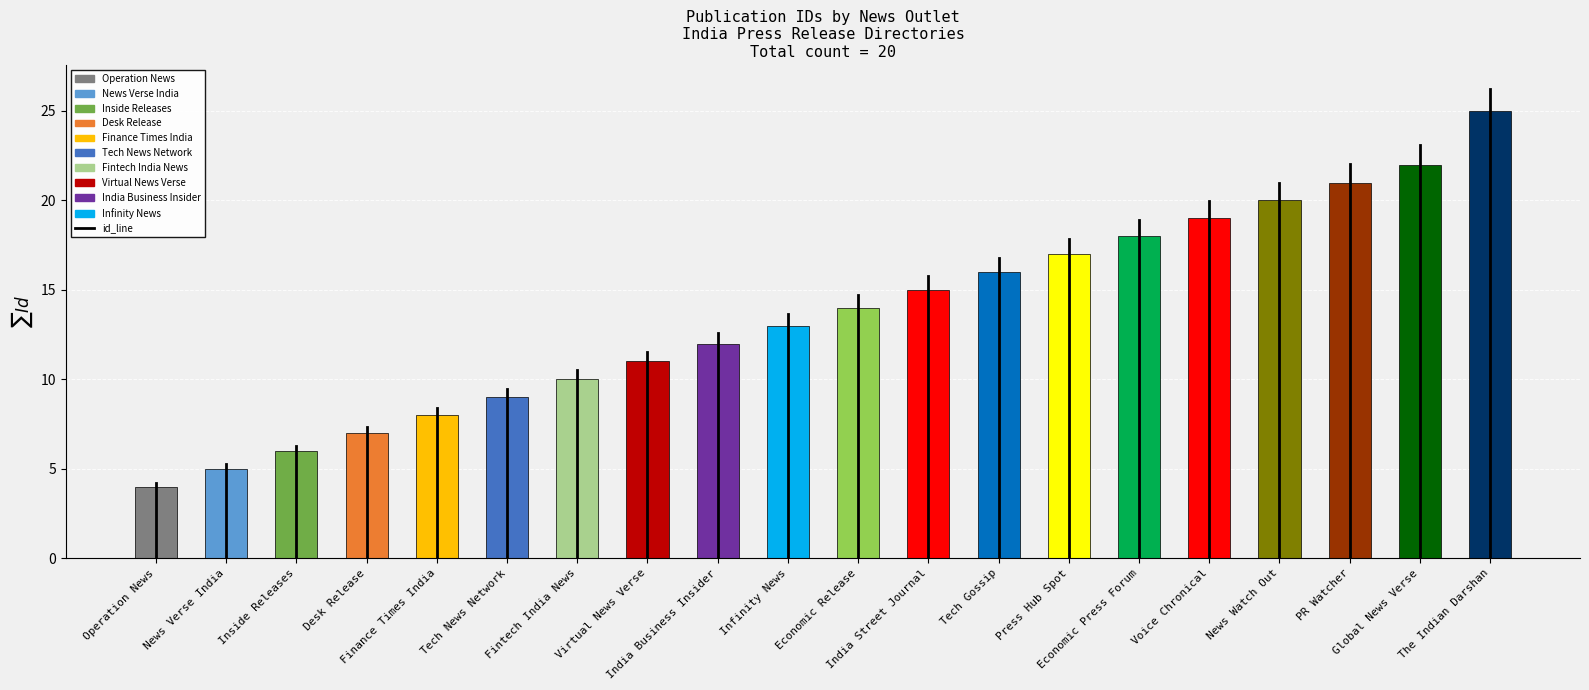

What is the label of the 8th bar from the right?

Tech Gossip